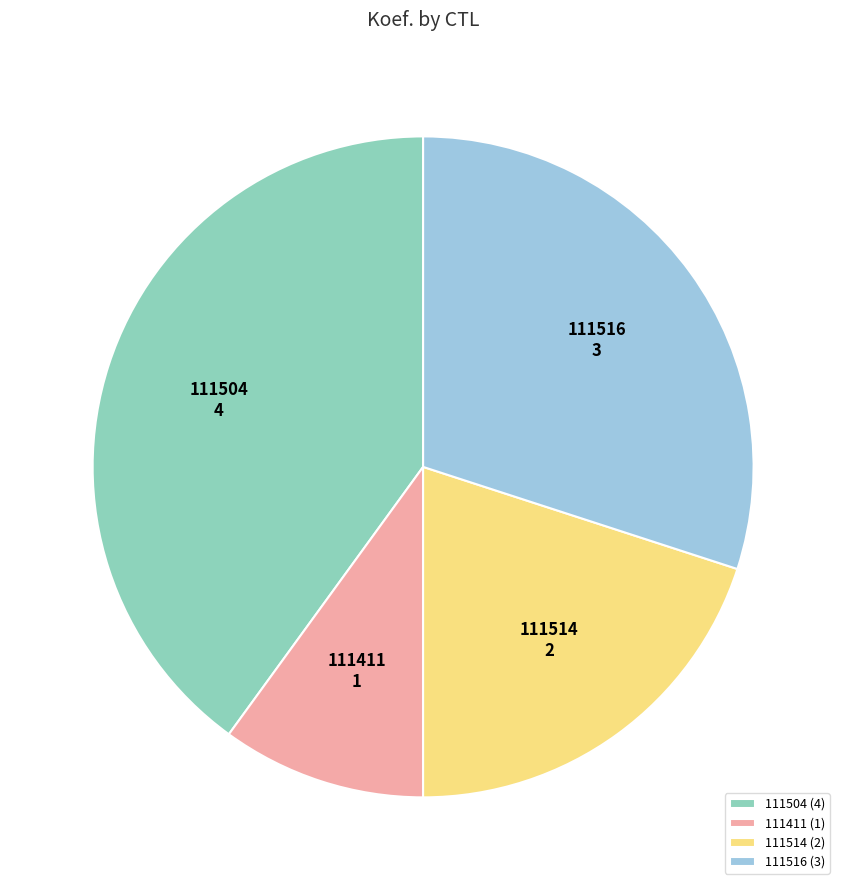

Which has a higher value, 111514 or 111504?

111504